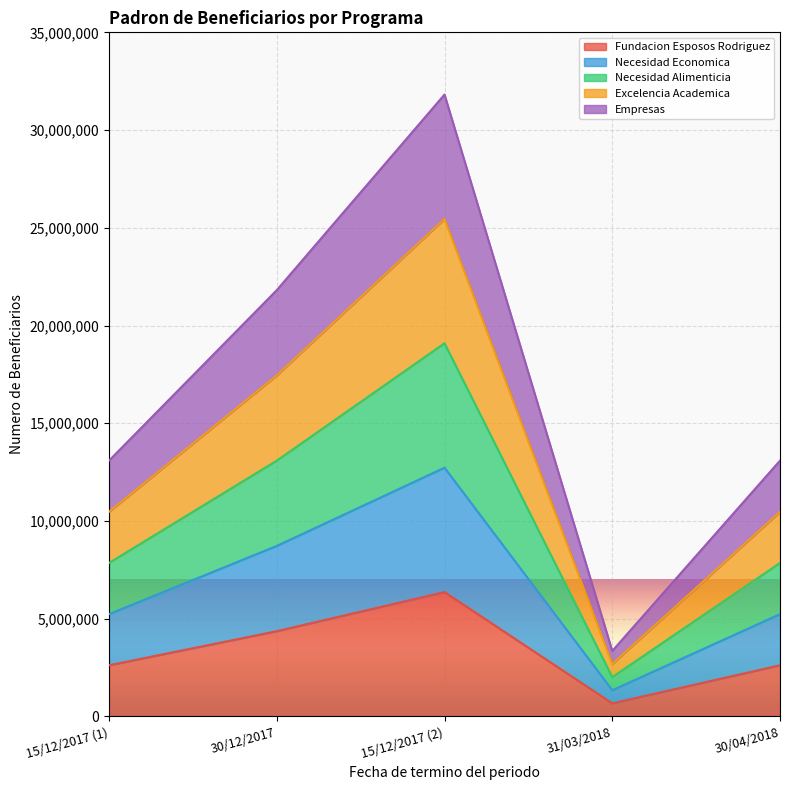

At how many categories does at least one series exceed 17770850?

2